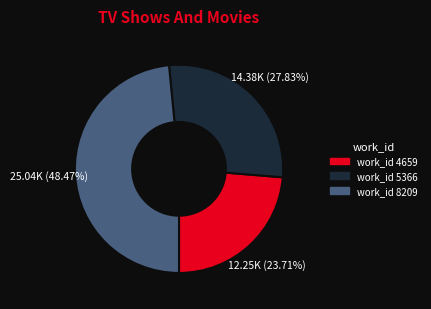

Is there a majority slice in this chart?

No